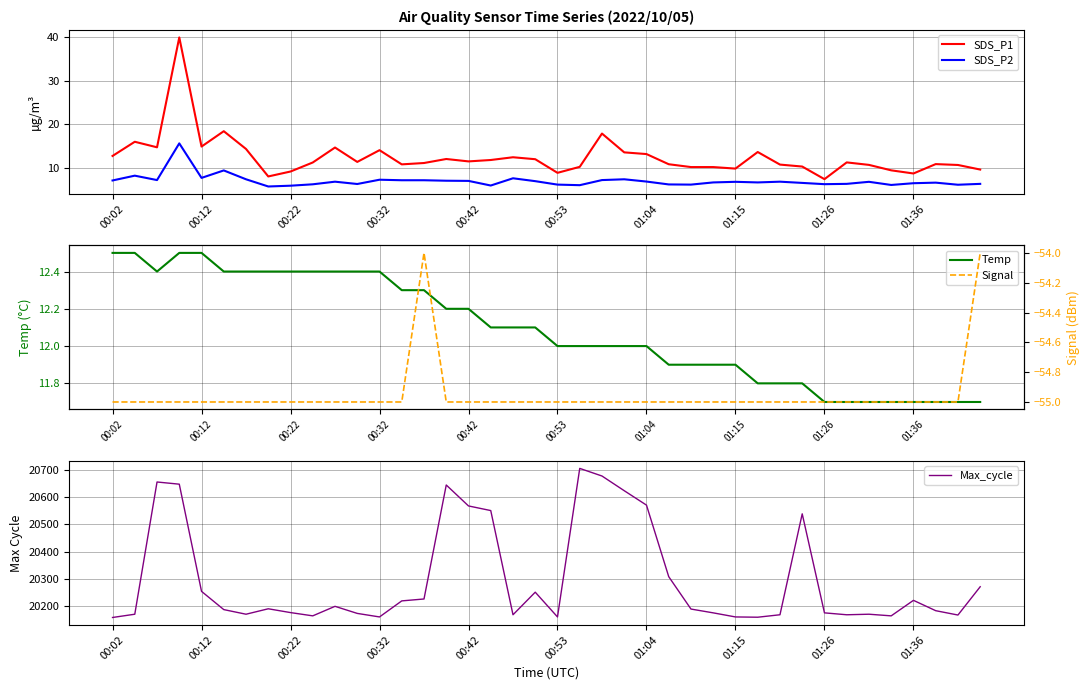

True or false: Max_cycle and SDS_P1 cross at least once.

False